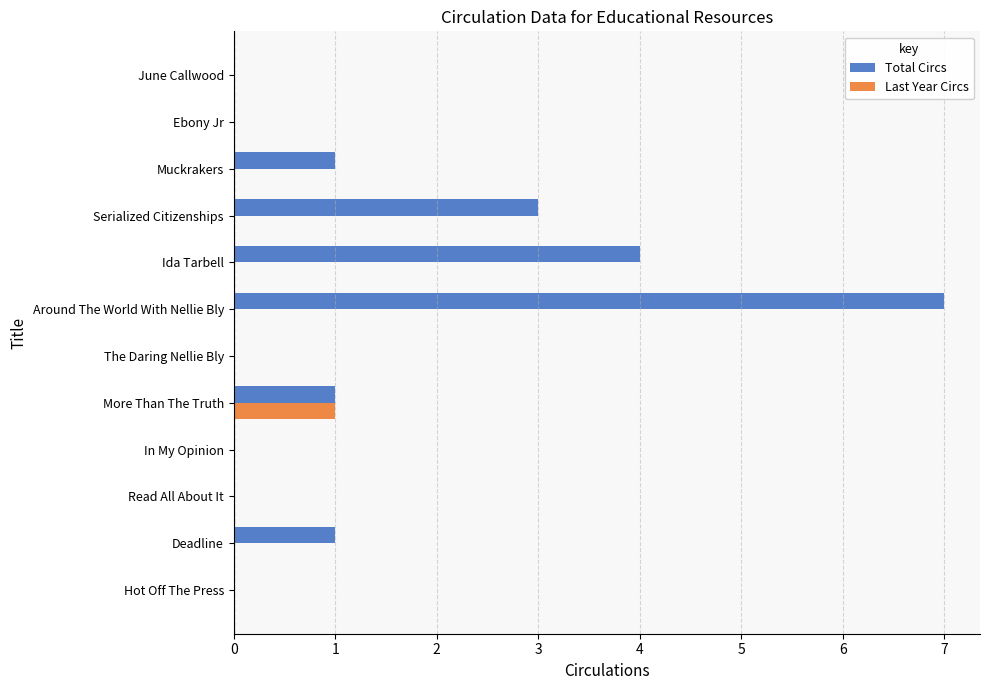

How many Last Year Circs values are between 0 and 1?

12